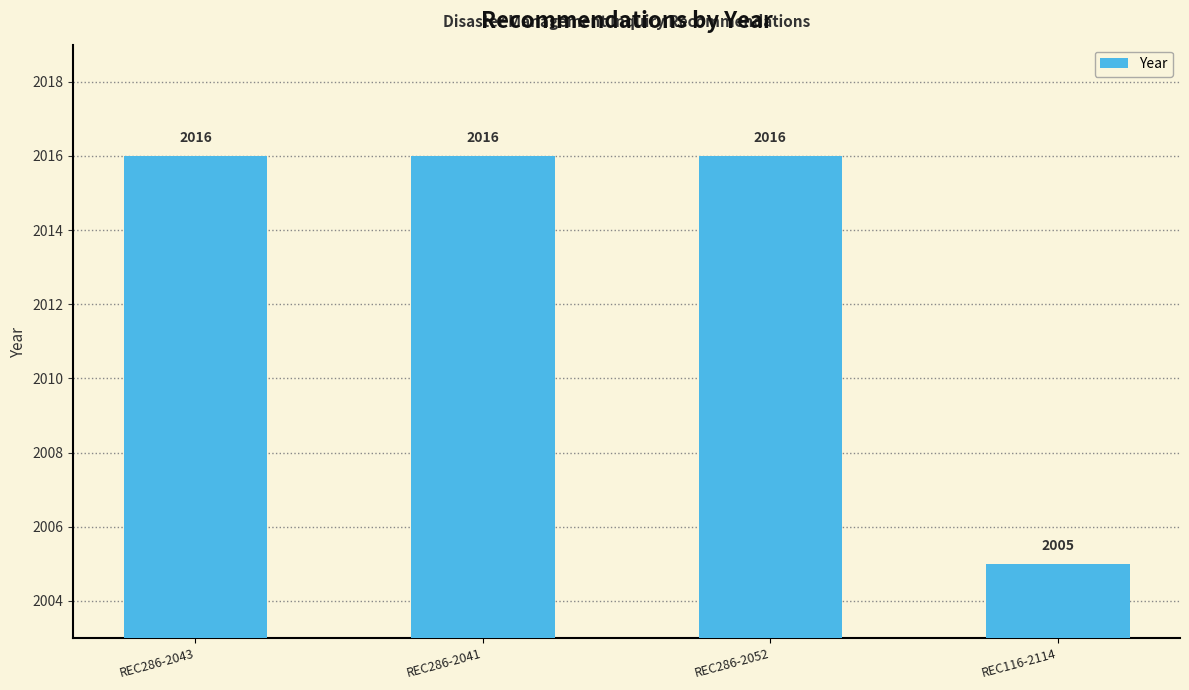

Reading left to right, transcribe all the data shown in this chart.

REC286-2043=2016	REC286-2041=2016	REC286-2052=2016	REC116-2114=2005